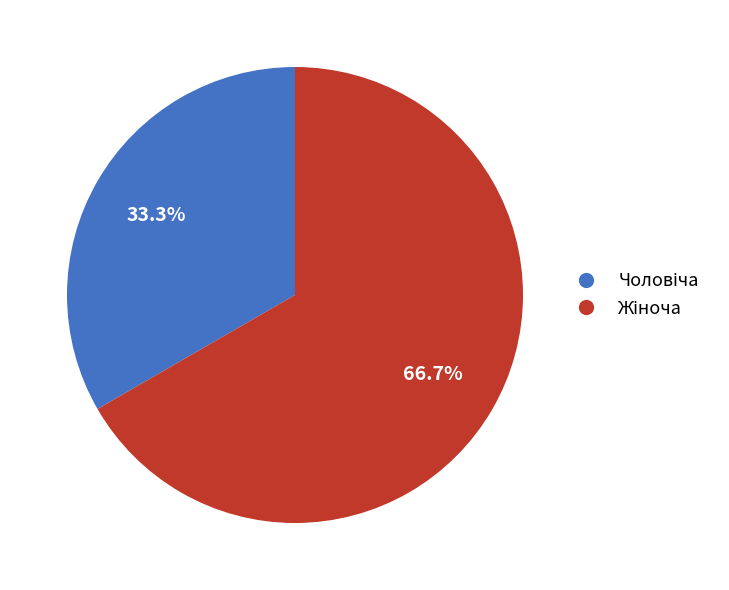

Is there any slice that represents more than half of the pie?

Yes